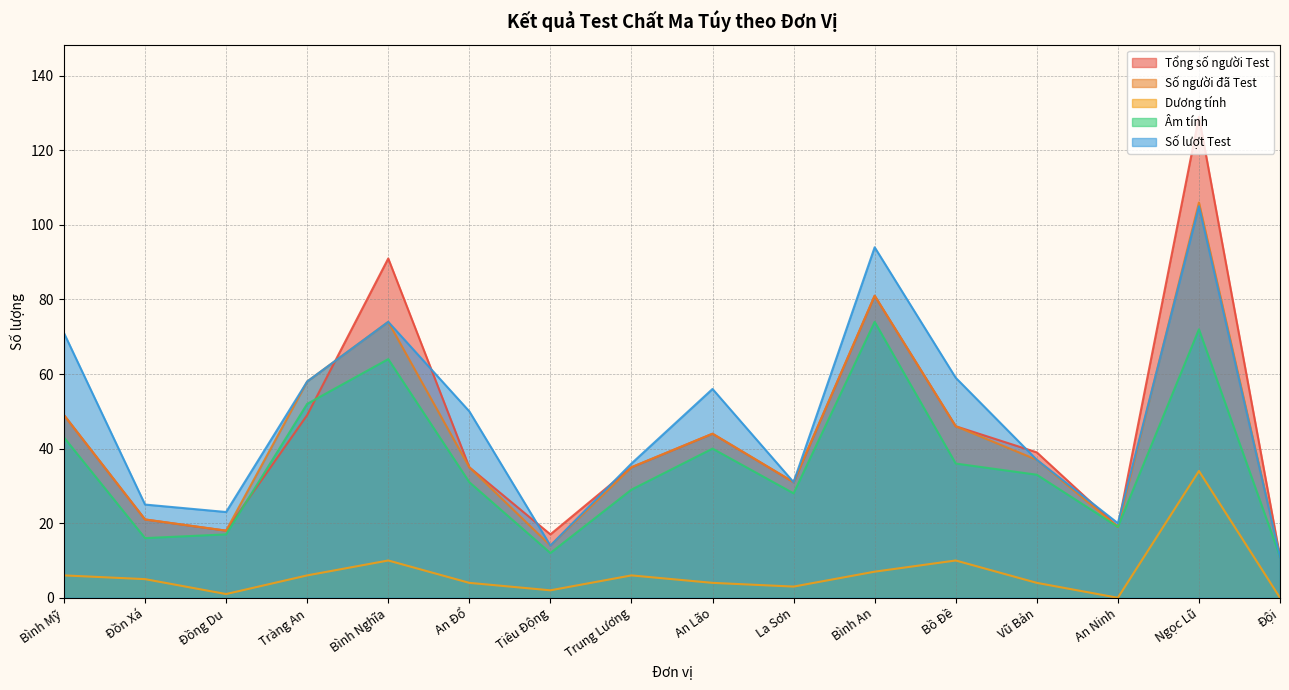

At which label does Số người đã Test first exceed 37?

Bình Mỹ